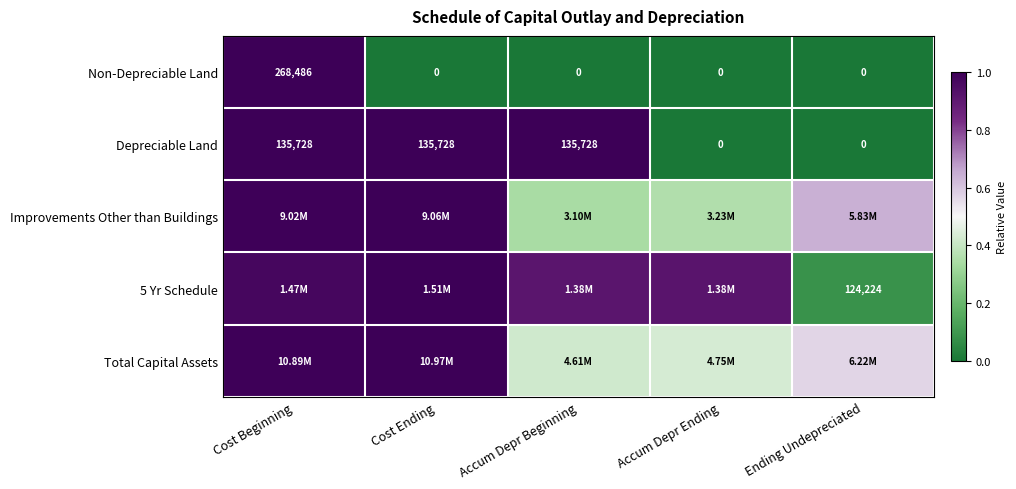

At which category is the sum across all series the highest?

Cost Beginning